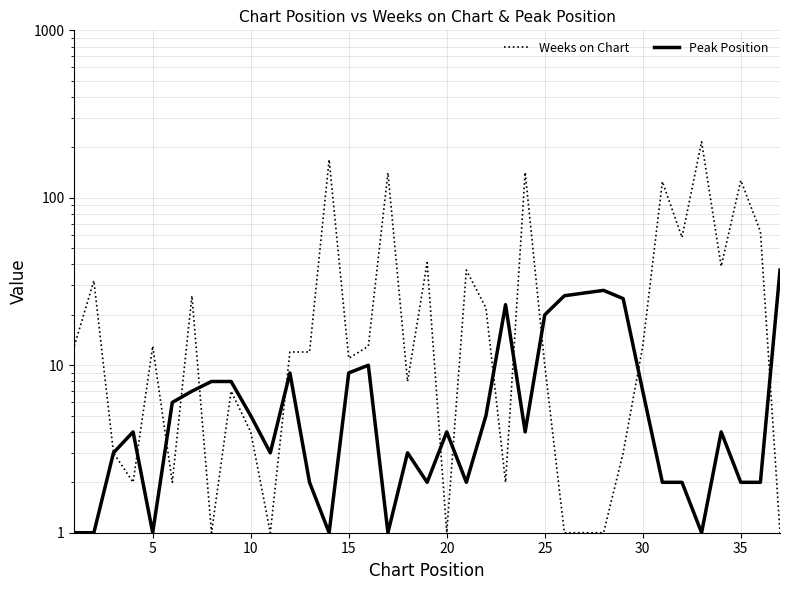

Does the chart have visible grid lines?

Yes